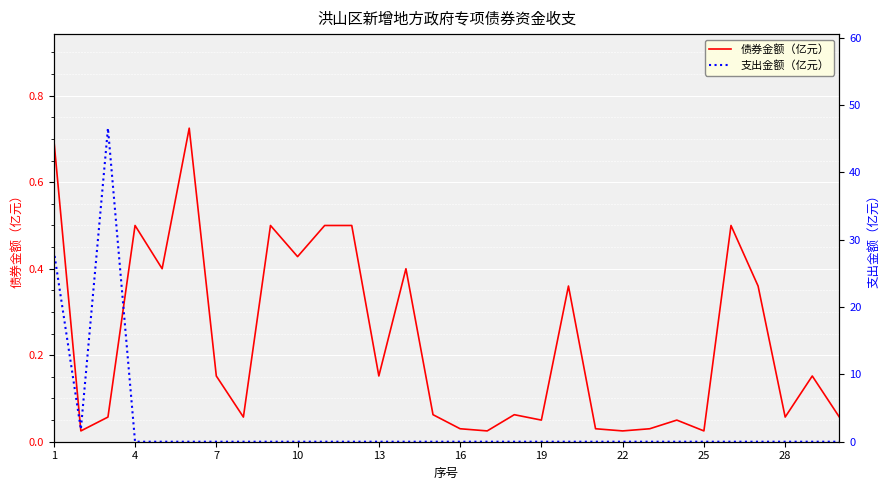

Is the value of 支出金额（亿元） at 10 greater than the value of 债券金额（亿元） at 16?

No